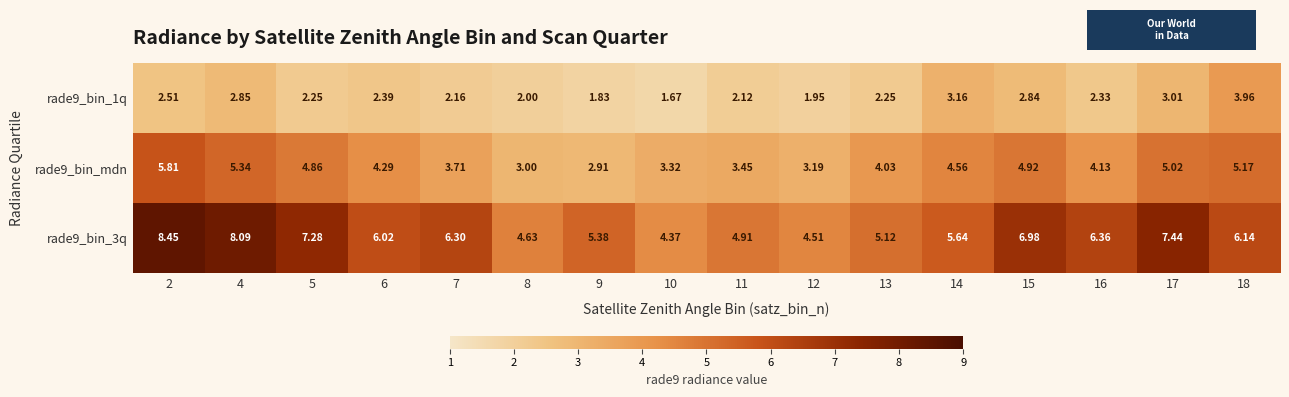

Is the value of rade9_bin_1q at 16 greater than the value of rade9_bin_3q at 4?

No